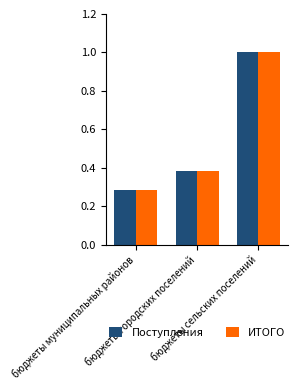

At which category is the sum across all series the highest?

бюджеты сельских поселений